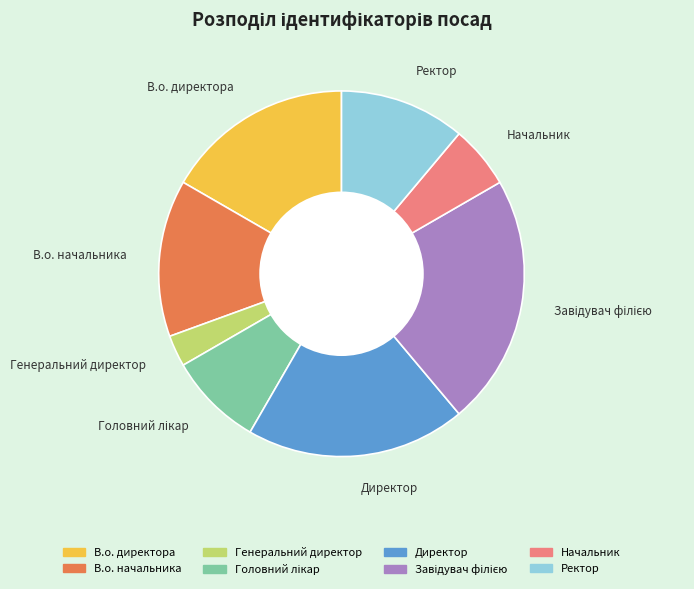

How many segments does this pie chart have?

8